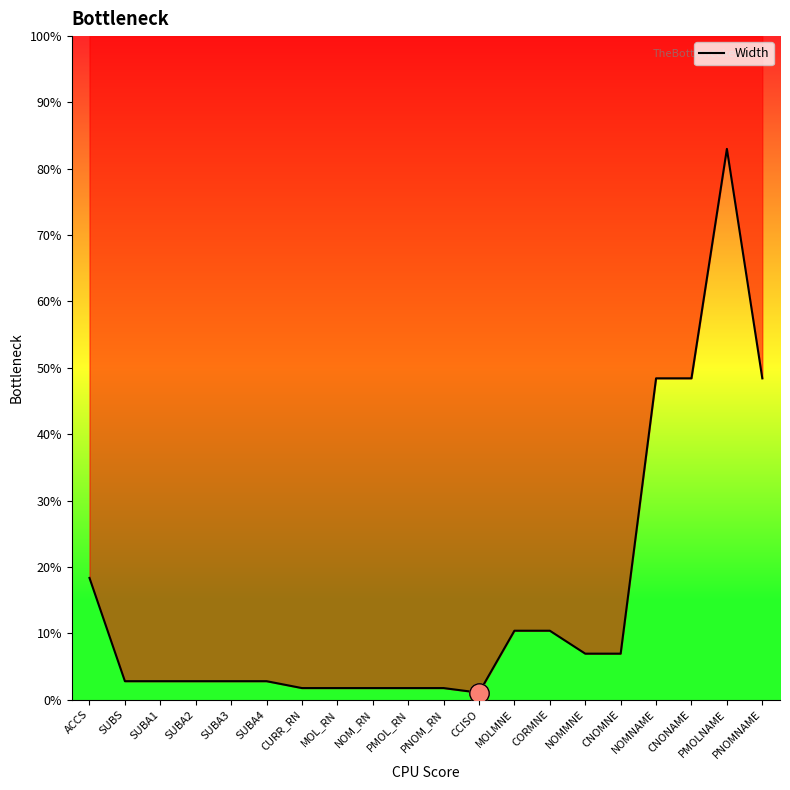

Between PNOMNAME and CORMNE, which is larger?

PNOMNAME